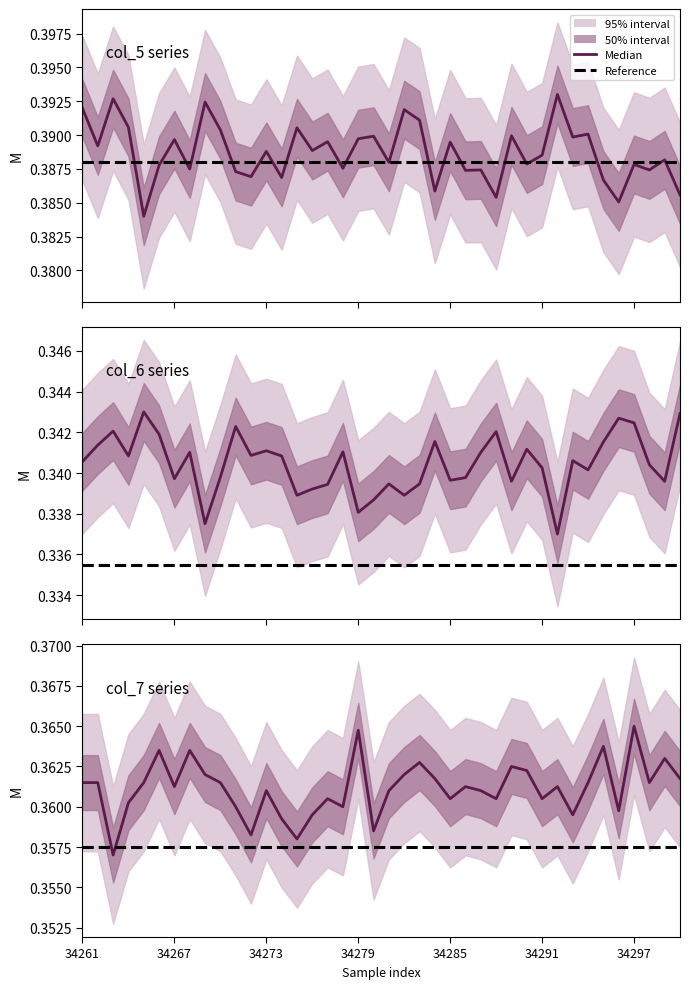

Reading left to right, extract all data points from this chart.

col_5: 34261=0.4	34262=0.4	34263=0.4	34264=0.4	34265=0.4	34266=0.4	34267=0.4	34268=0.4	34269=0.4	34270=0.4	34271=0.4	34272=0.4	34273=0.4	34274=0.4	34275=0.4	34276=0.4	34277=0.4	34278=0.4	34279=0.4	34280=0.4	34281=0.4	34282=0.4	34283=0.4	34284=0.4	34285=0.4	34286=0.4	34287=0.4	34288=0.4	34289=0.4	34290=0.4	34291=0.4	34292=0.4	34293=0.4	34294=0.4	34295=0.4	34296=0.4	34297=0.4	34298=0.4	34299=0.4	34300=0.4
col_6: 34261=0.3	34262=0.3	34263=0.3	34264=0.3	34265=0.3	34266=0.3	34267=0.3	34268=0.3	34269=0.3	34270=0.3	34271=0.3	34272=0.3	34273=0.3	34274=0.3	34275=0.3	34276=0.3	34277=0.3	34278=0.3	34279=0.3	34280=0.3	34281=0.3	34282=0.3	34283=0.3	34284=0.3	34285=0.3	34286=0.3	34287=0.3	34288=0.3	34289=0.3	34290=0.3	34291=0.3	34292=0.3	34293=0.3	34294=0.3	34295=0.3	34296=0.3	34297=0.3	34298=0.3	34299=0.3	34300=0.3
col_7: 34261=0.4	34262=0.4	34263=0.4	34264=0.4	34265=0.4	34266=0.4	34267=0.4	34268=0.4	34269=0.4	34270=0.4	34271=0.4	34272=0.4	34273=0.4	34274=0.4	34275=0.4	34276=0.4	34277=0.4	34278=0.4	34279=0.4	34280=0.4	34281=0.4	34282=0.4	34283=0.4	34284=0.4	34285=0.4	34286=0.4	34287=0.4	34288=0.4	34289=0.4	34290=0.4	34291=0.4	34292=0.4	34293=0.4	34294=0.4	34295=0.4	34296=0.4	34297=0.4	34298=0.4	34299=0.4	34300=0.4